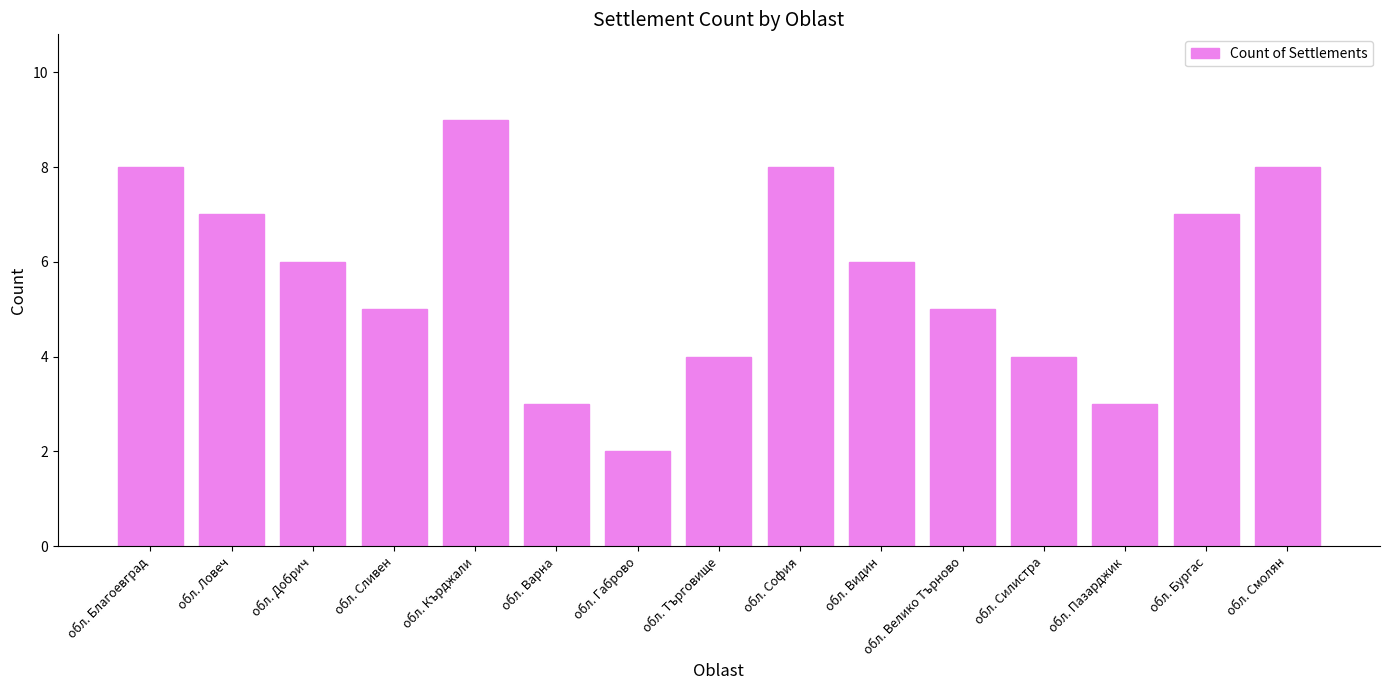

What is the change in value from обл. Варна to обл. Видин?

+3